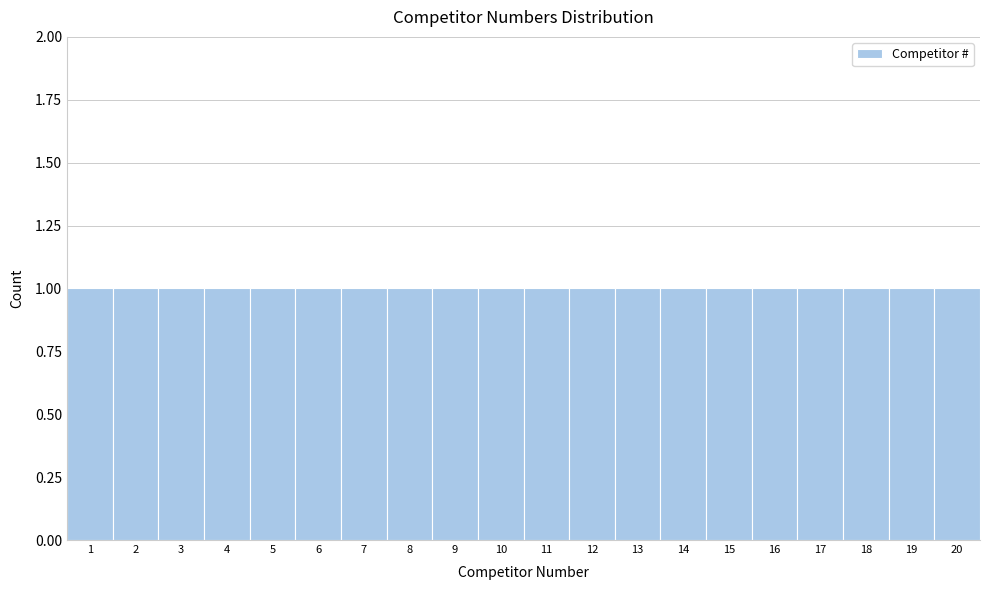

Reading left to right, transcribe this chart: for each bar, give the range it covers on the x-axis and its height. The values are not printed on the chart, so give them approximately, as read against the axis.

0.5 to 1.5: 1
1.5 to 2.5: 1
2.5 to 3.5: 1
3.5 to 4.5: 1
4.5 to 5.5: 1
5.5 to 6.5: 1
6.5 to 7.5: 1
7.5 to 8.5: 1
8.5 to 9.5: 1
9.5 to 10.5: 1
10.5 to 11.5: 1
11.5 to 12.5: 1
12.5 to 13.5: 1
13.5 to 14.5: 1
14.5 to 15.5: 1
15.5 to 16.5: 1
16.5 to 17.5: 1
17.5 to 18.5: 1
18.5 to 19.5: 1
19.5 to 20.5: 1